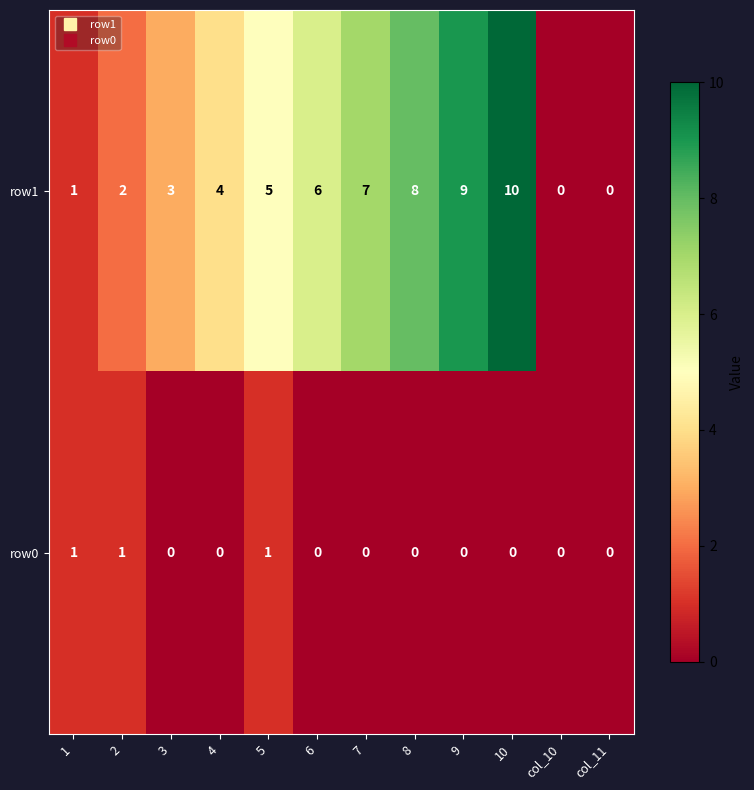

Which series has the largest total across all categories?

row1